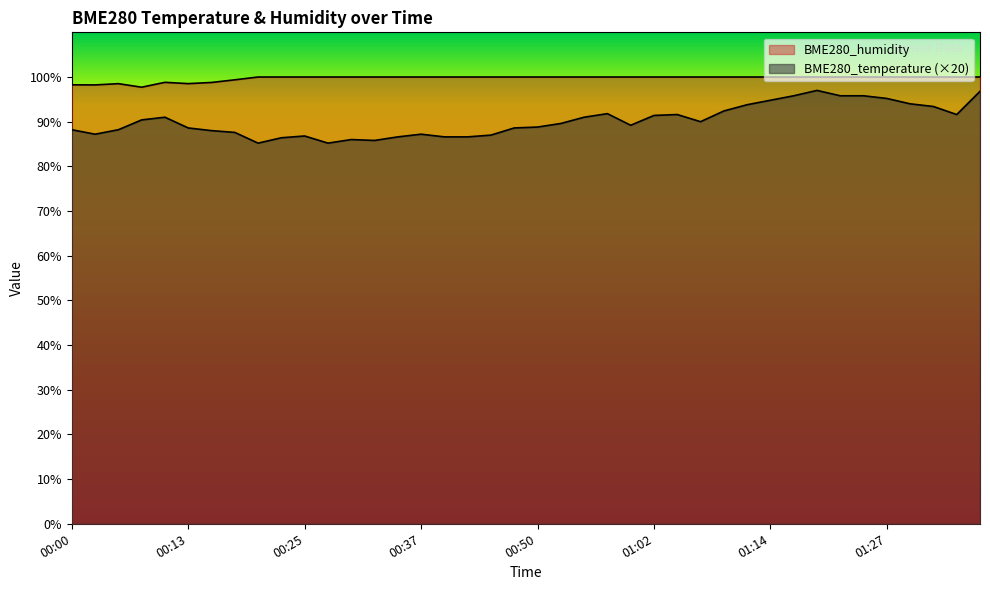

At which label does BME280_humidity reach its minimum?

00:08